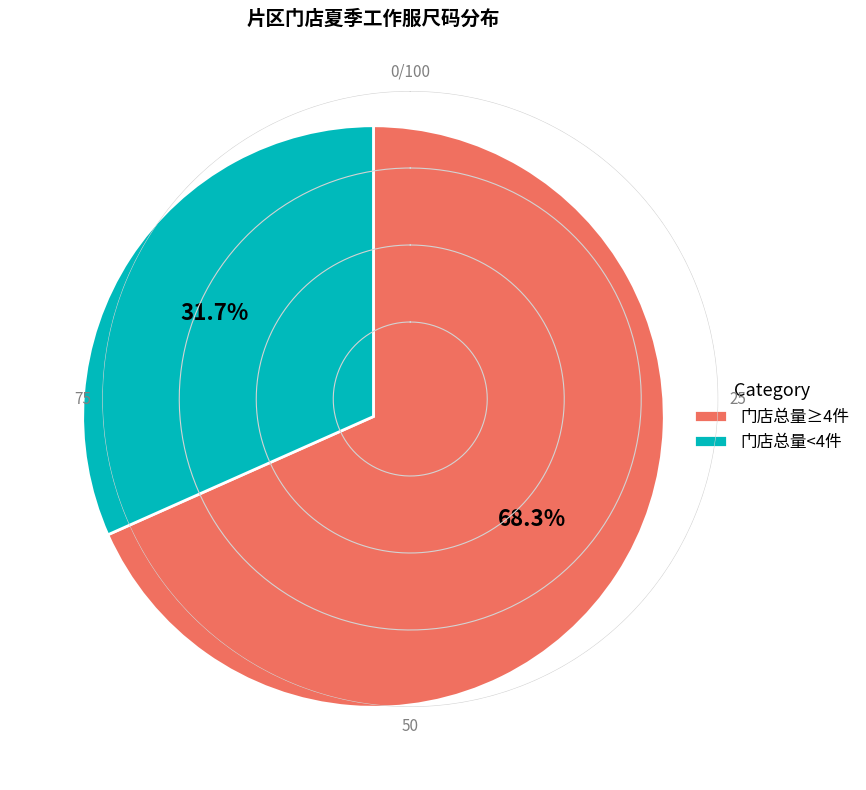

How many slices are in this pie chart?

2